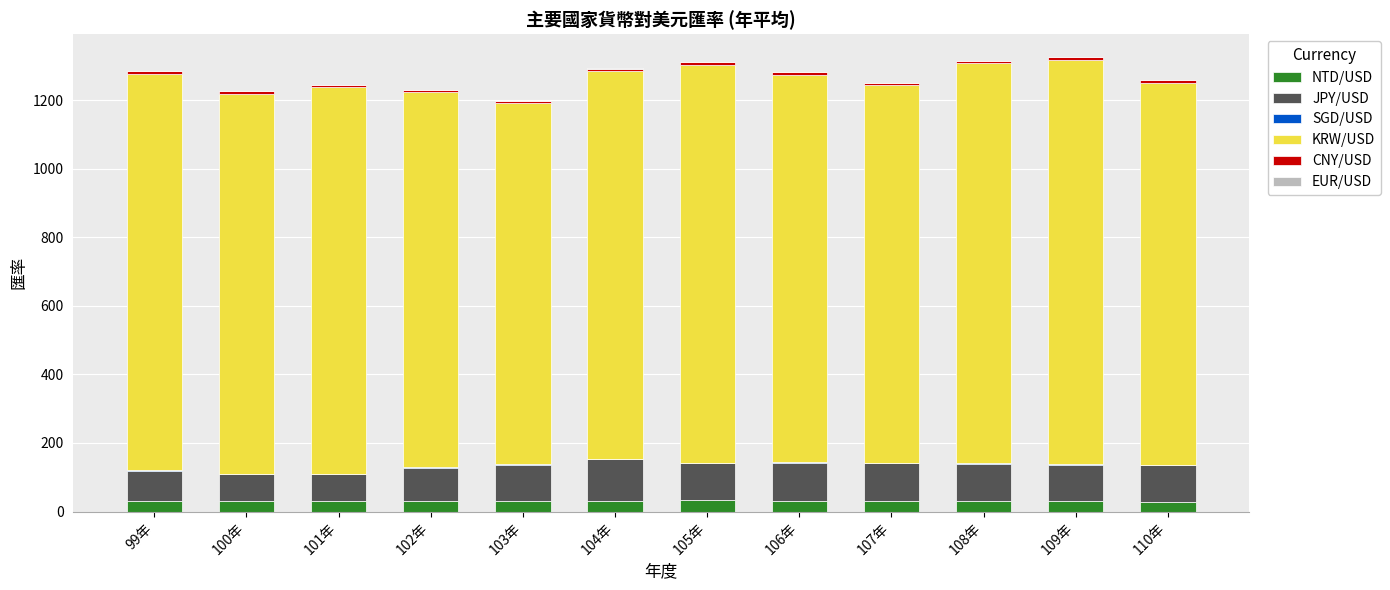

What is the highest value of the NTD/USD series?

32.3